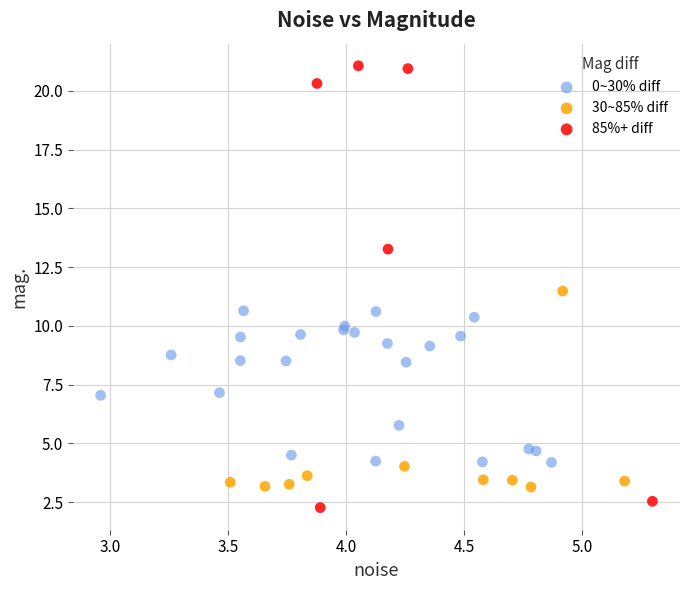

Which series contains the highest Y value?

85%+ diff